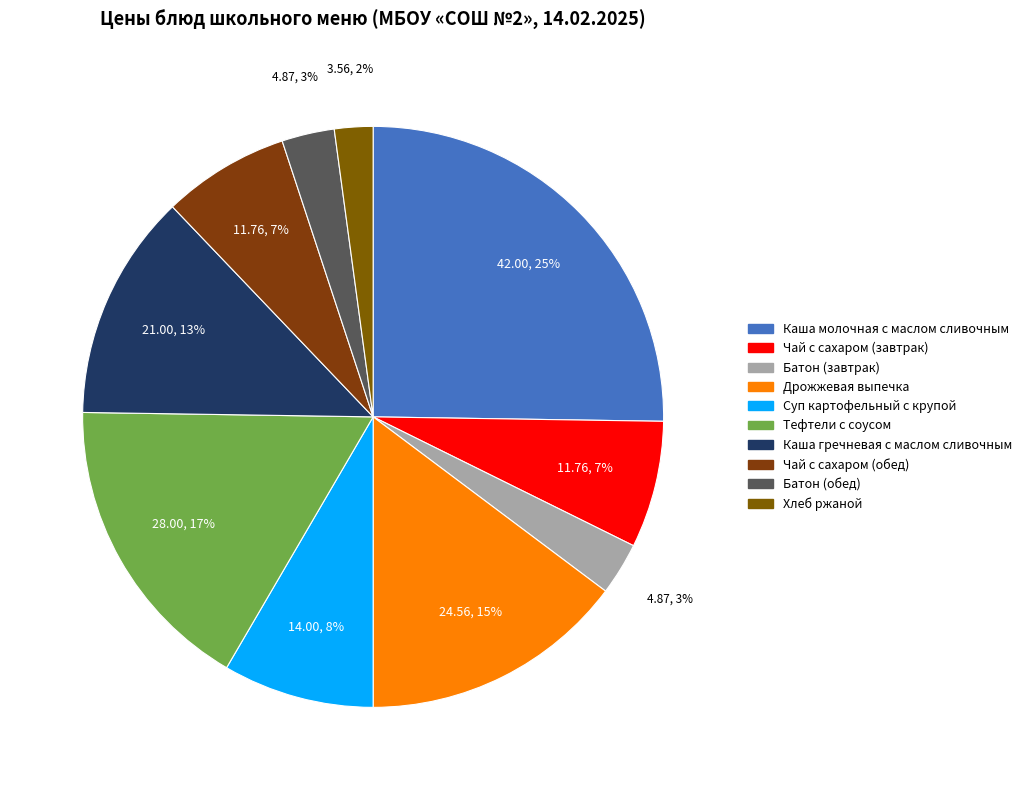

Between Каша молочная с маслом сливочным and Дрожжевая выпечка, which is larger?

Каша молочная с маслом сливочным